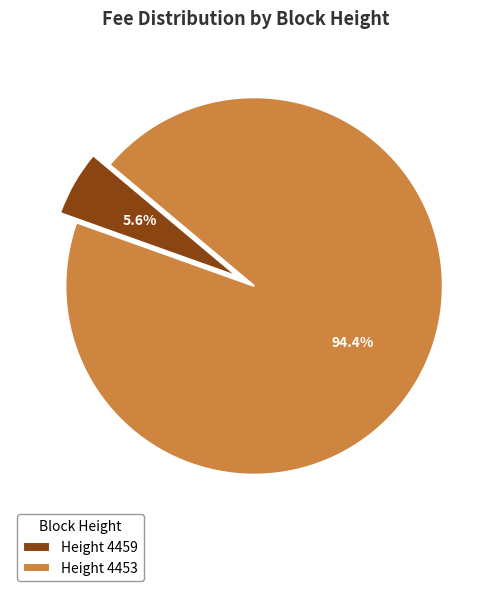

Which has a higher value, Height 4459 or Height 4453?

Height 4453